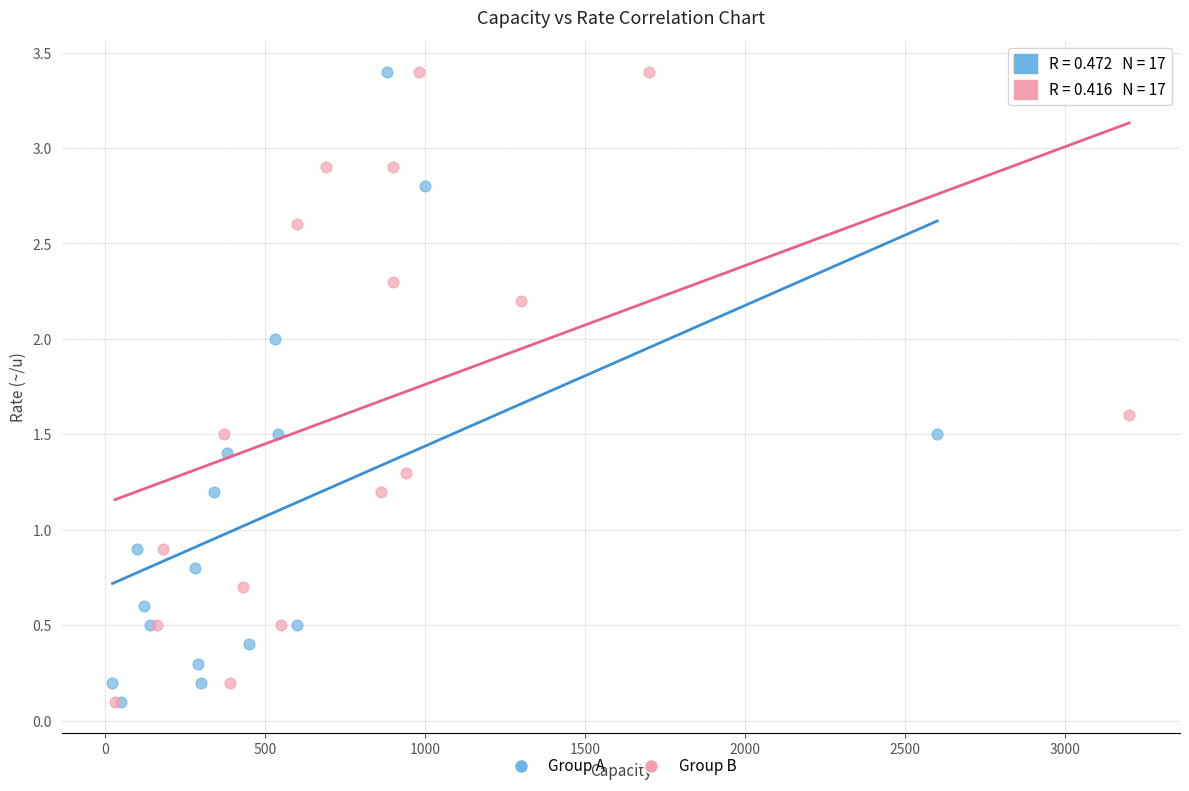

What are all the series names shown in the legend?

Group A, Group B